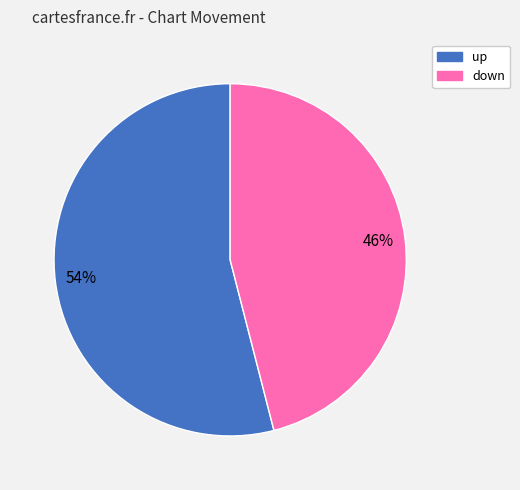

Which slice is the largest?

up